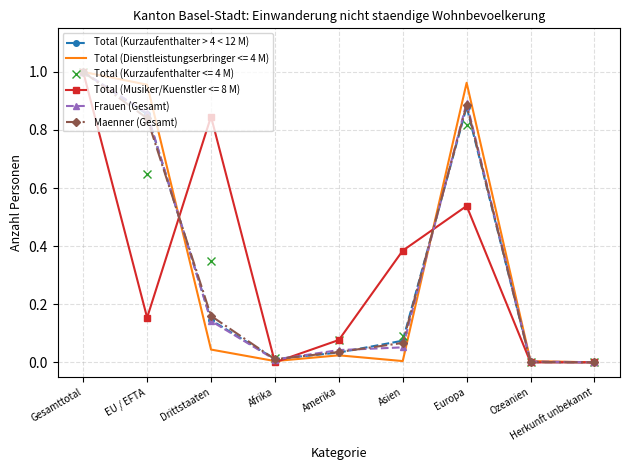

What is the average value of the Maenner (Gesamt) series?

0.3